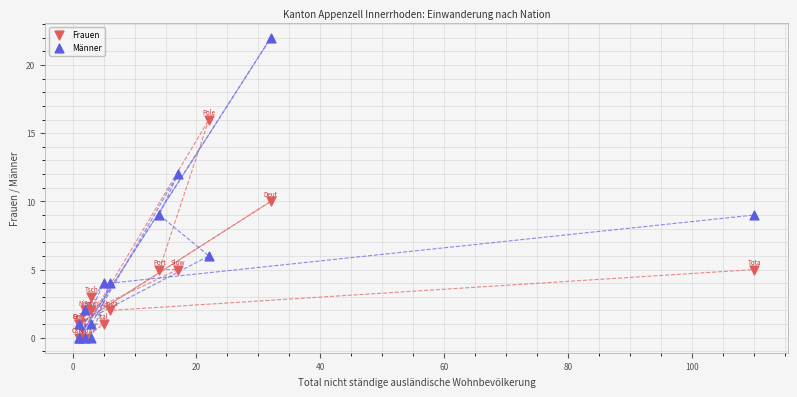

Which series contains the highest Y value?

Männer